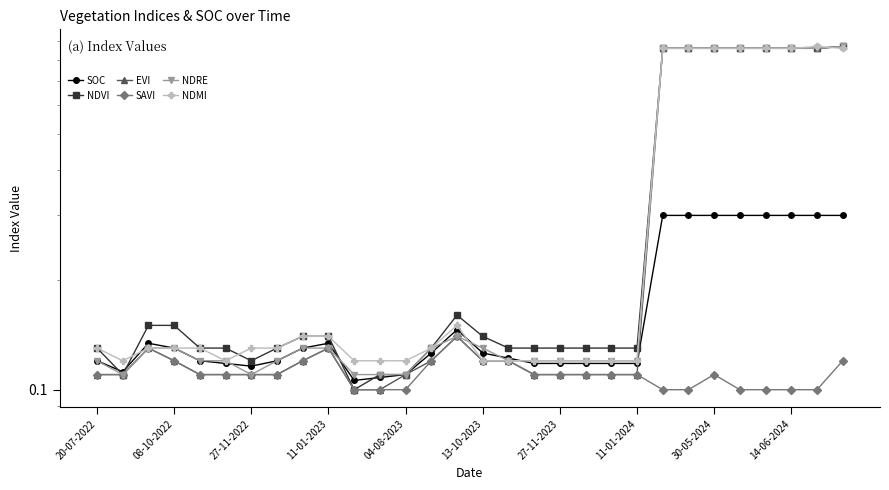

What is the label of the 14th point from the left?

13